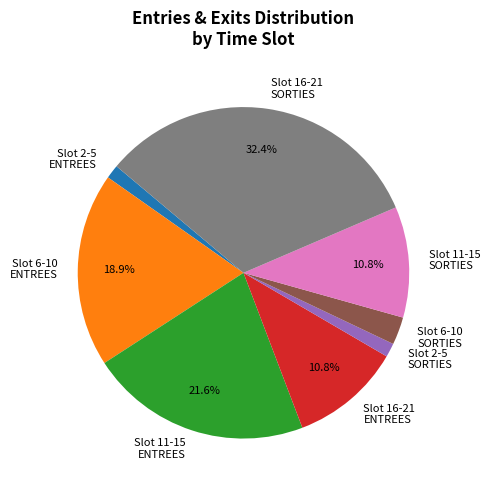

Between Slot 6-10 SORTIES and Slot 2-5 SORTIES, which is larger?

Slot 6-10 SORTIES